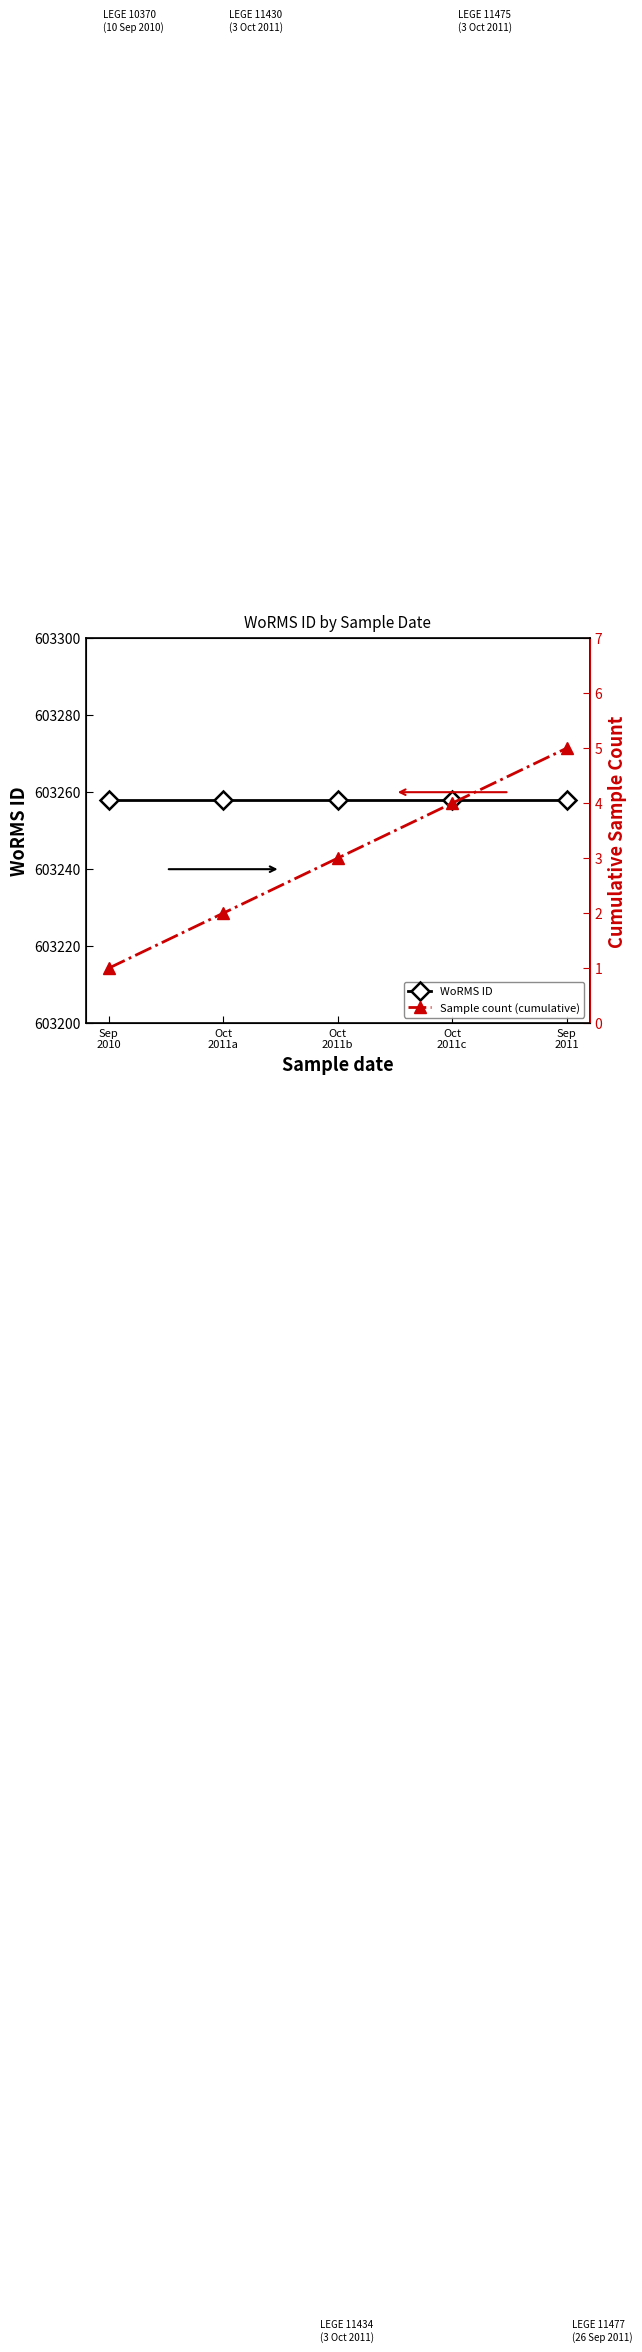

True or false: WoRMS ID has a value of 603258 at Oct
2011a.

True